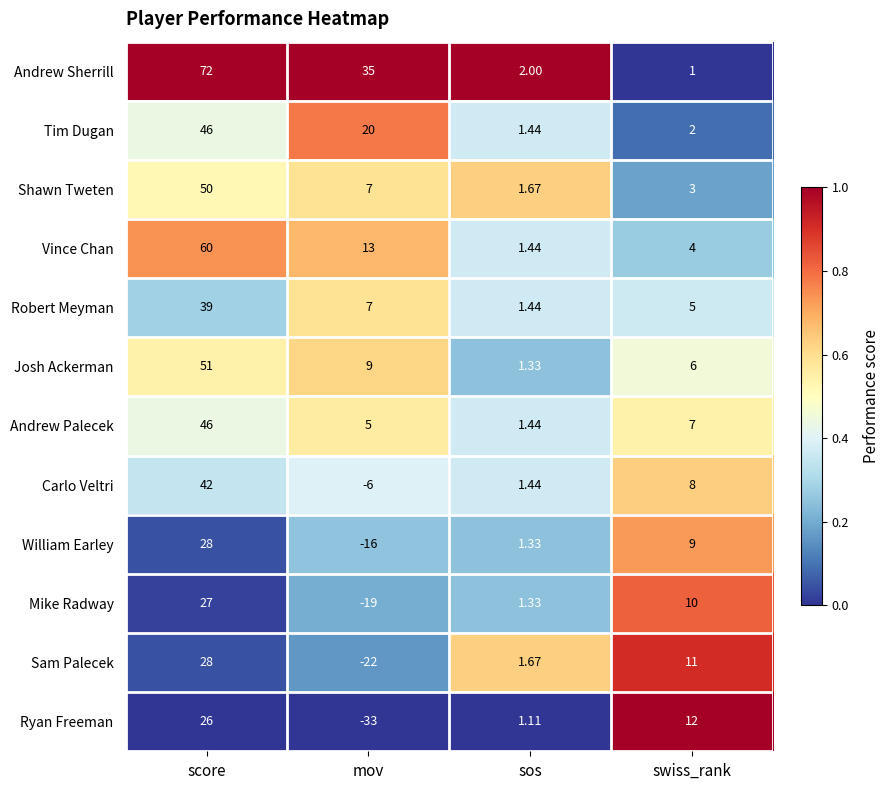

Which series changed the most between mov and swiss_rank?

Ryan Freeman